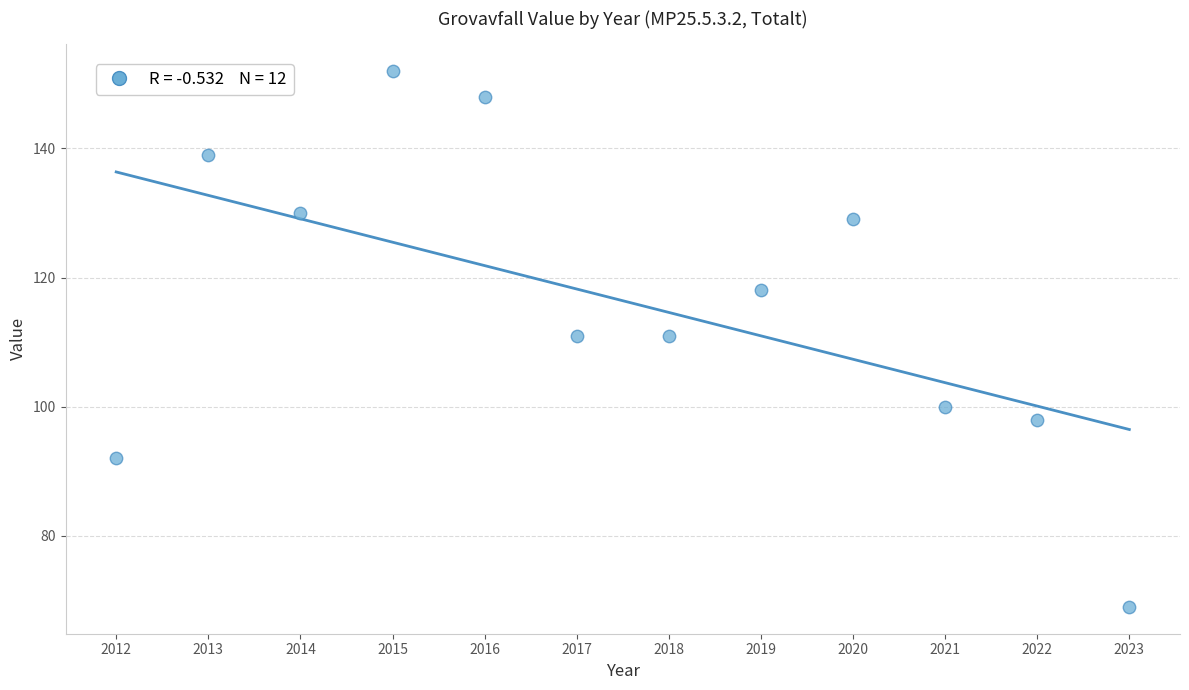

What is the average X value?

2018